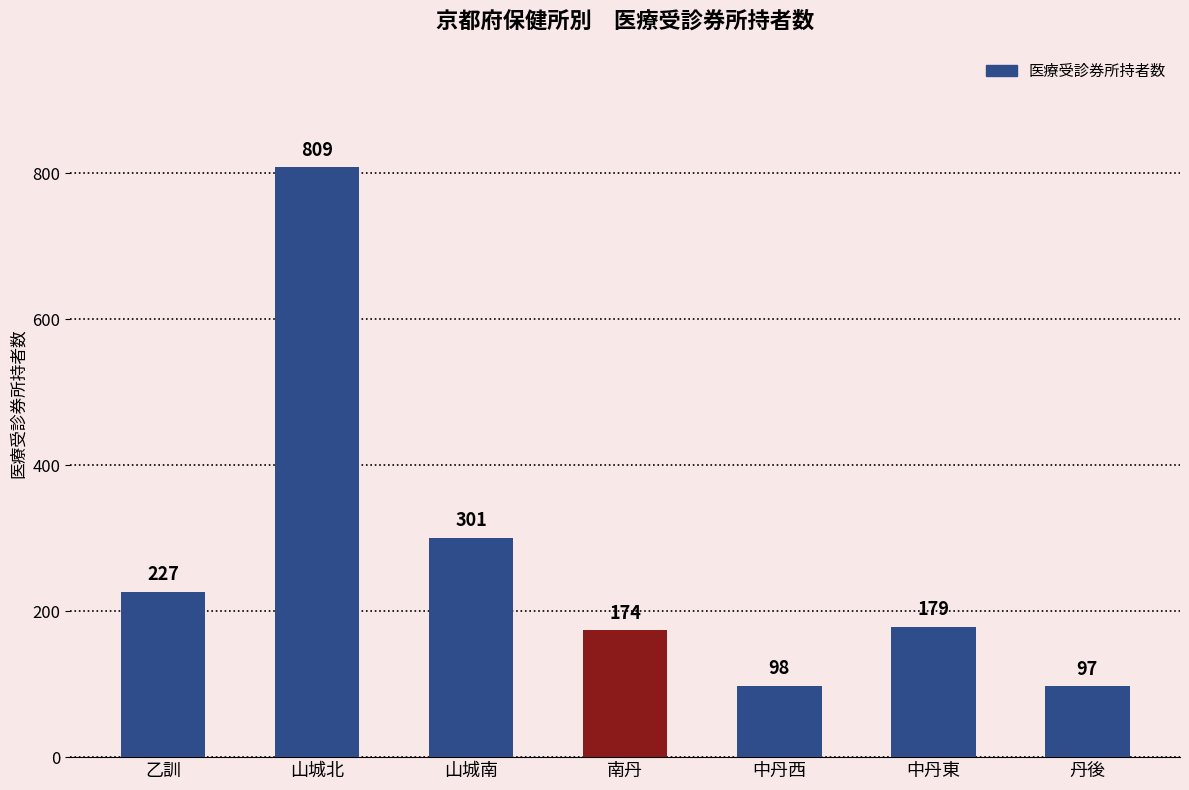

Is it true that the value at 中丹西 is 165?

False